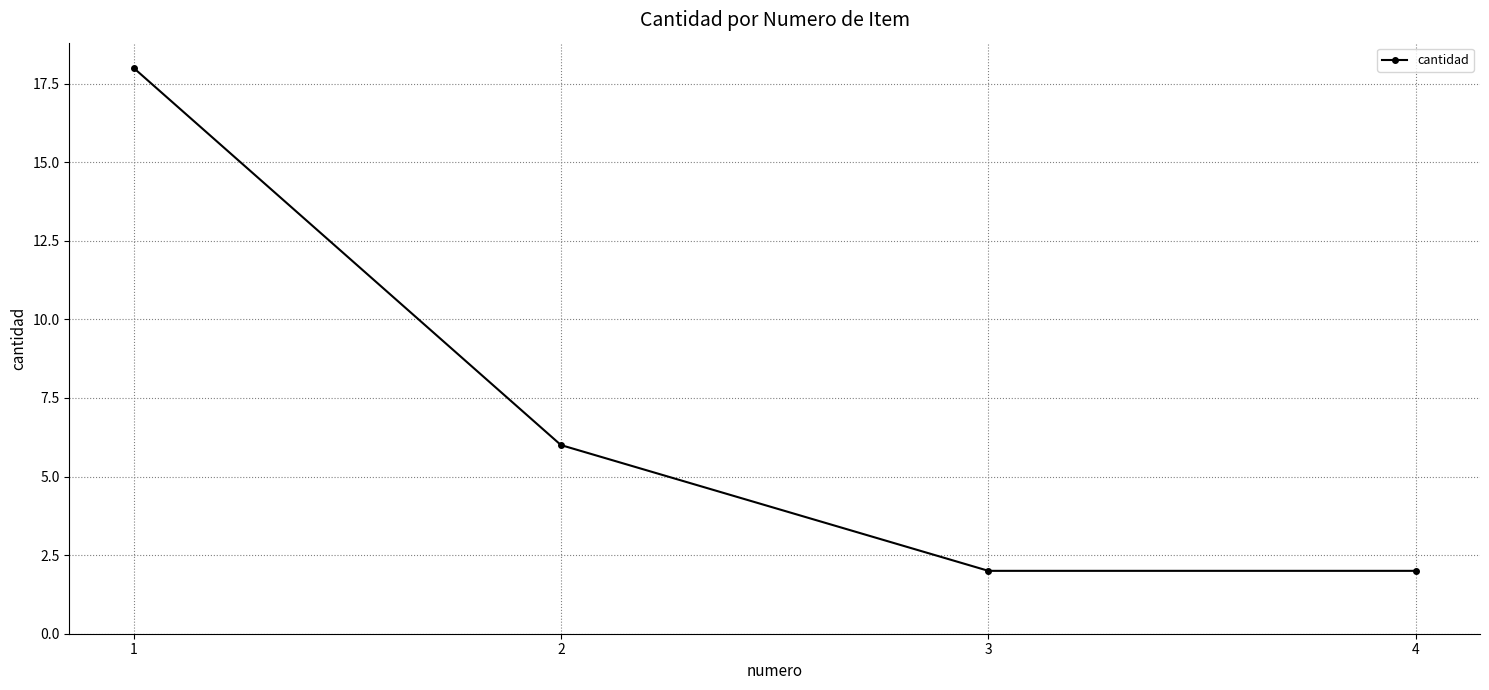

At which label is the value closest to 10?

2